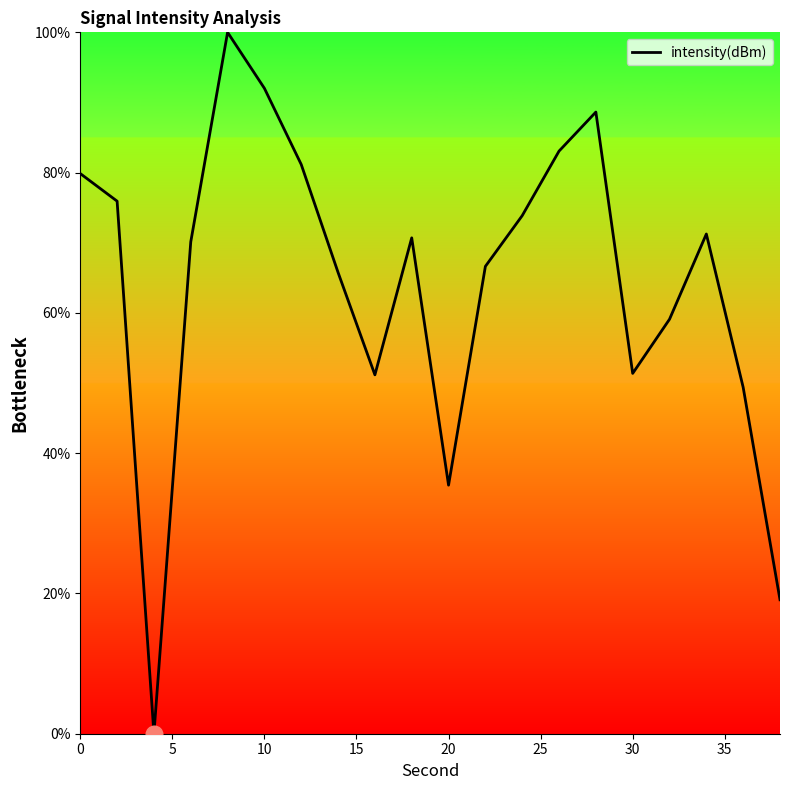

What is the difference between the maximum and minimum values?

100.0